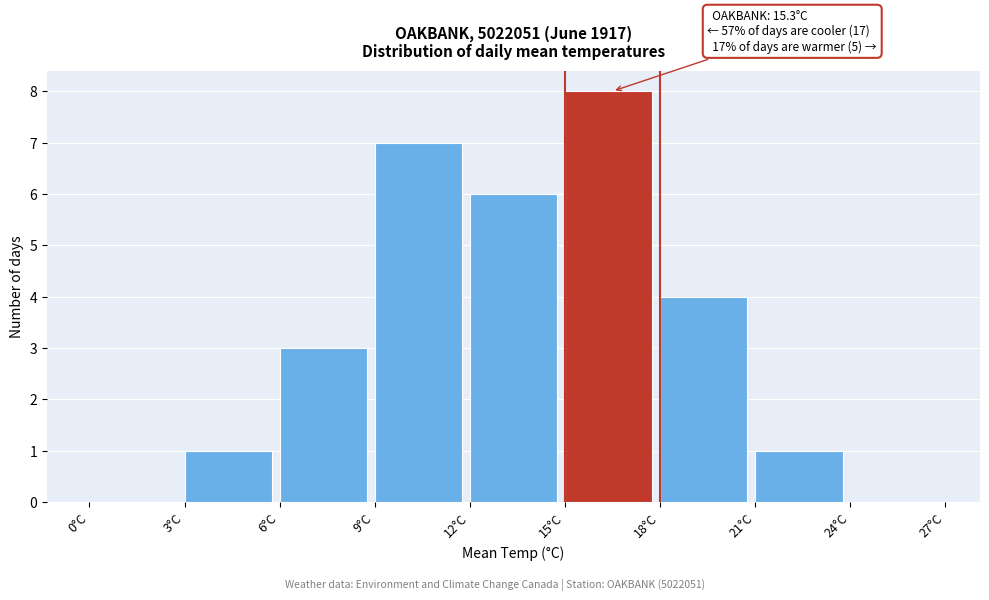

Which range on the x-axis has the tallest bar?

15 to 18